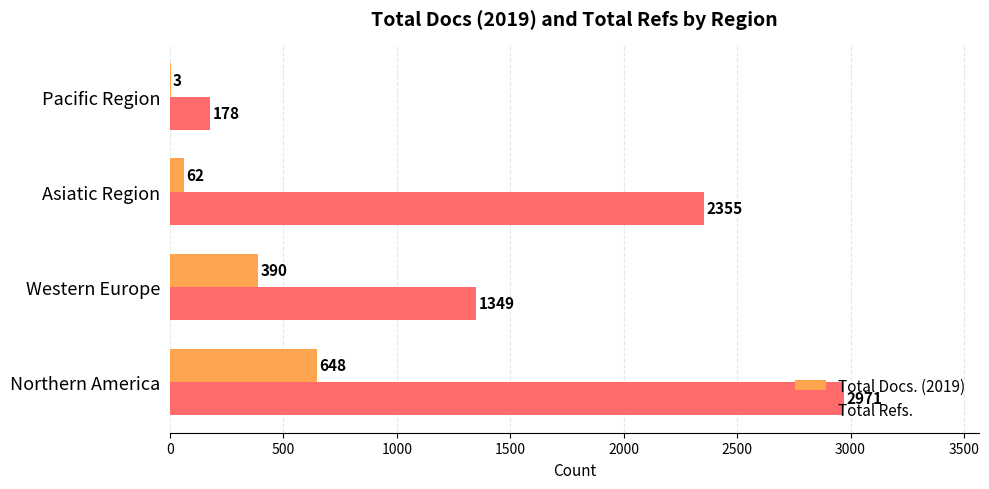

What is the sum of all Total Refs. values?

6853